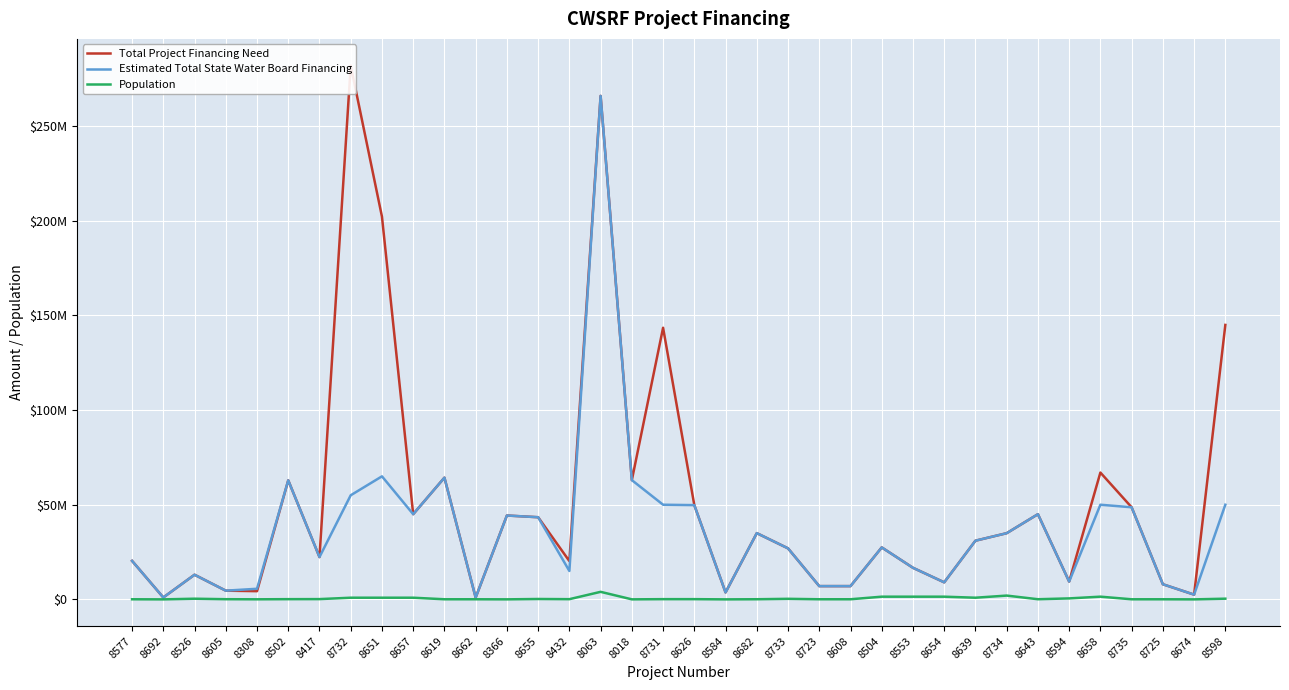

What is the sum of the Estimated Total State Water Board Financing values at 8723 and 8674?

9500000